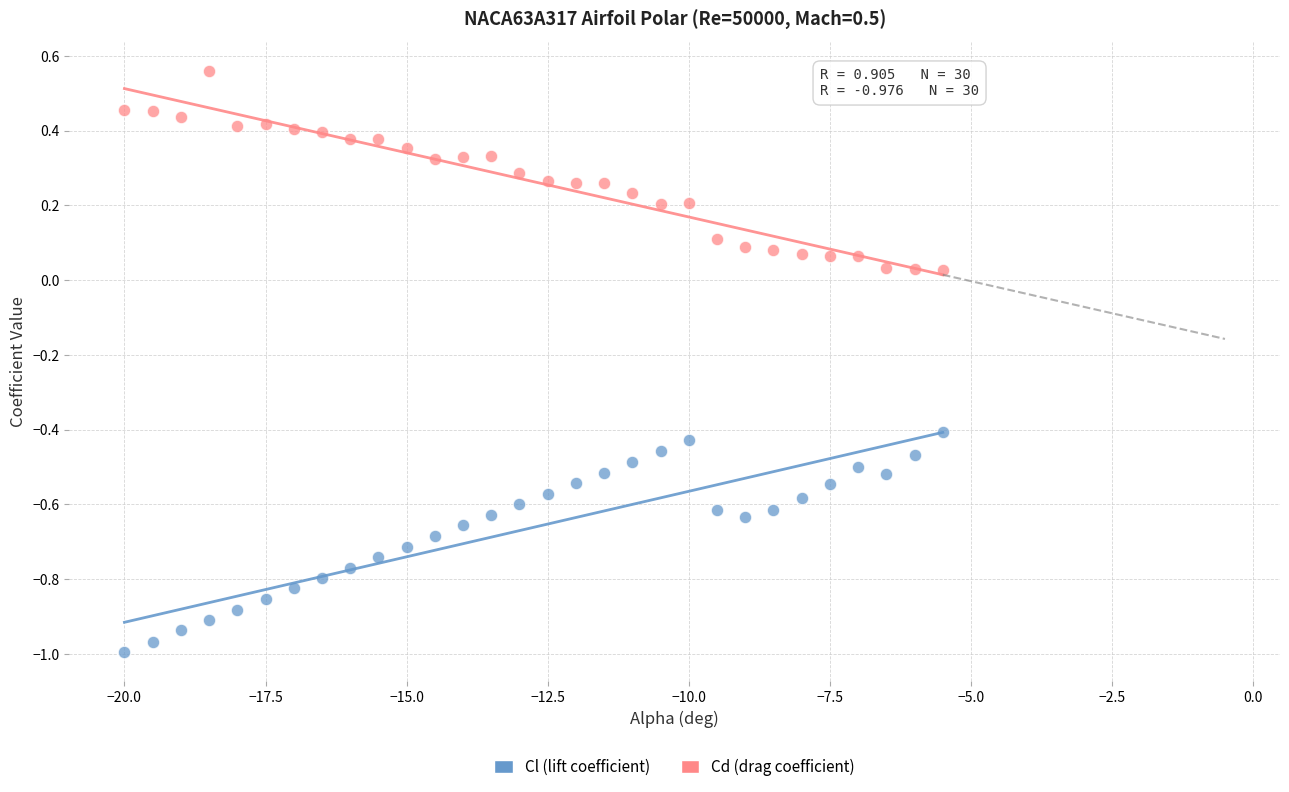

Which series reaches the minimum Y coordinate?

Cl (lift coefficient)